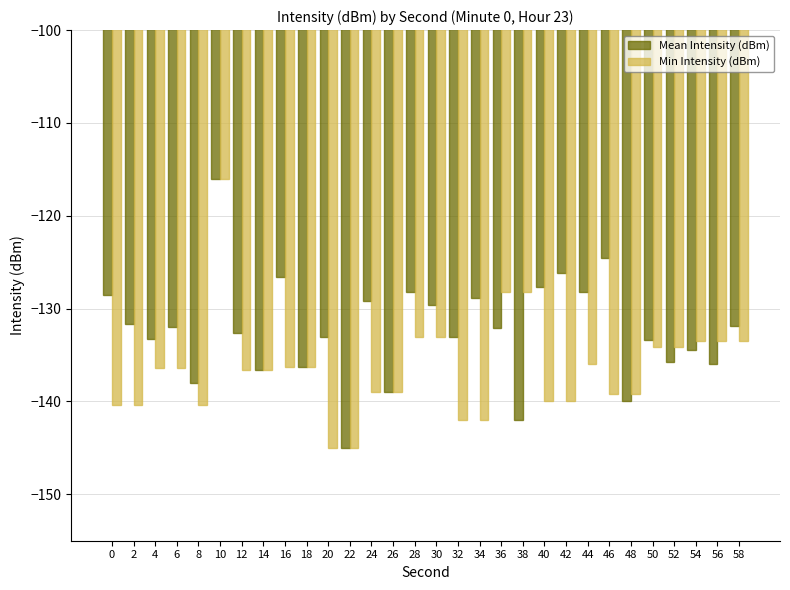

True or false: Min Intensity (dBm) has a value of -139.2 at 46.

True